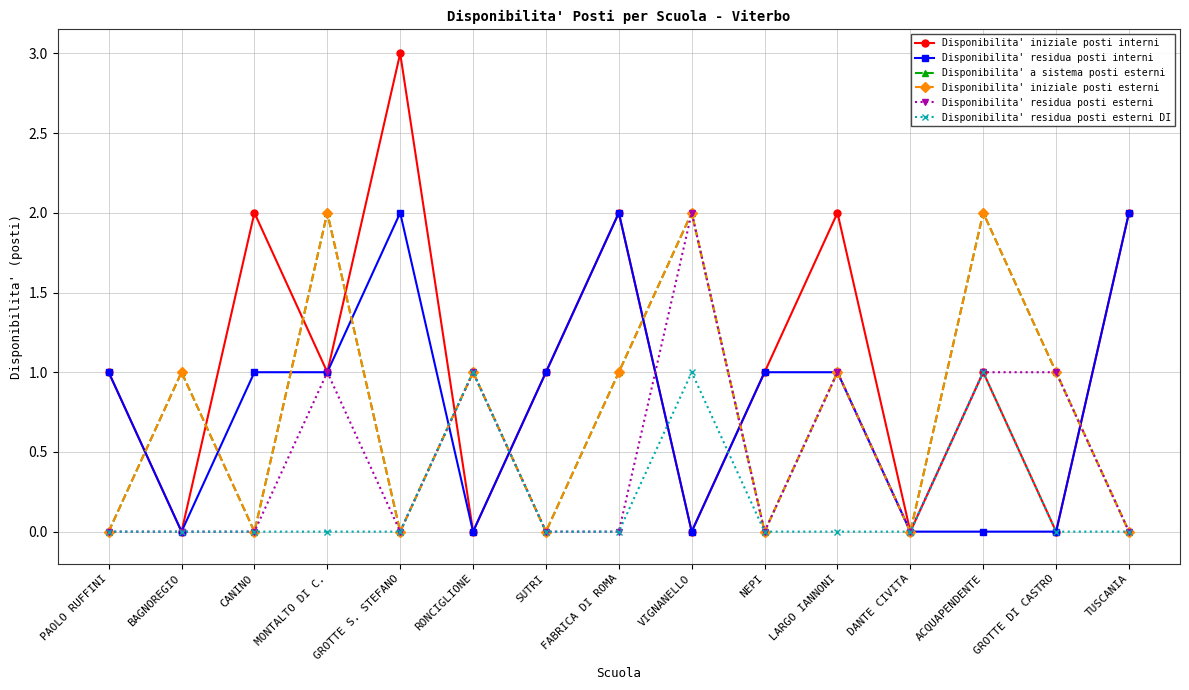

Does the chart have visible grid lines?

Yes